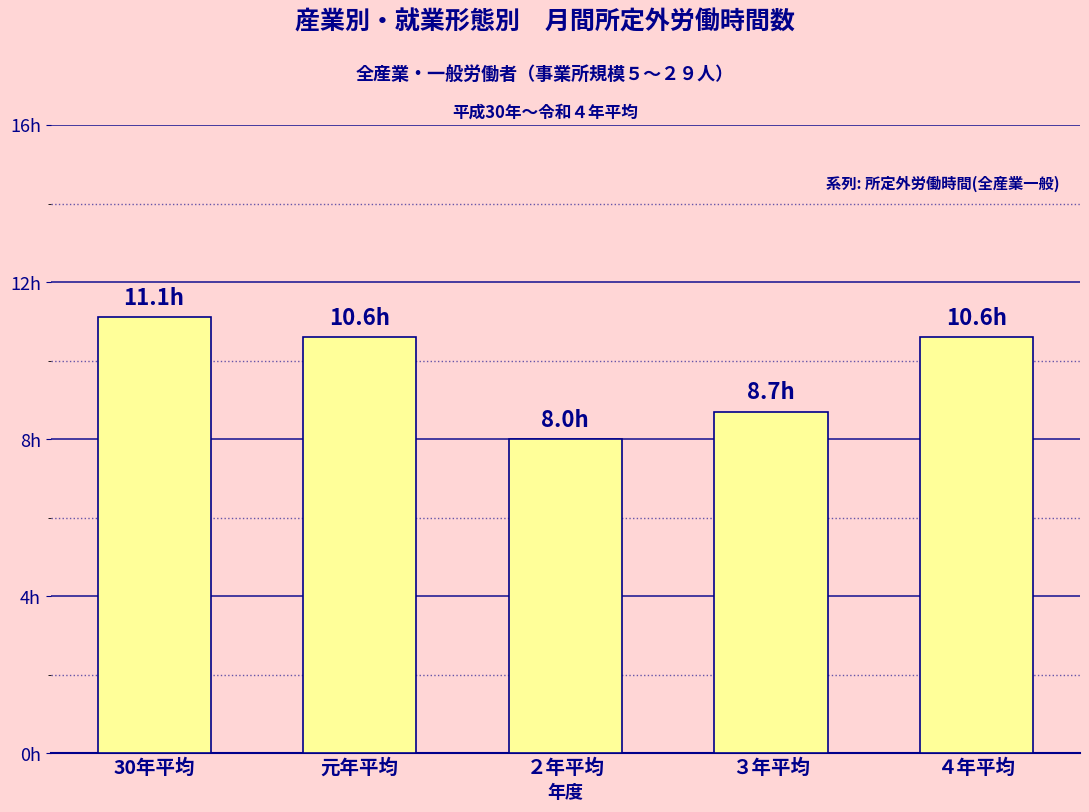

Reading right to left, what are all the values shown in this chart?

４年平均=10.6	３年平均=8.7	２年平均=8.0	元年平均=10.6	30年平均=11.1